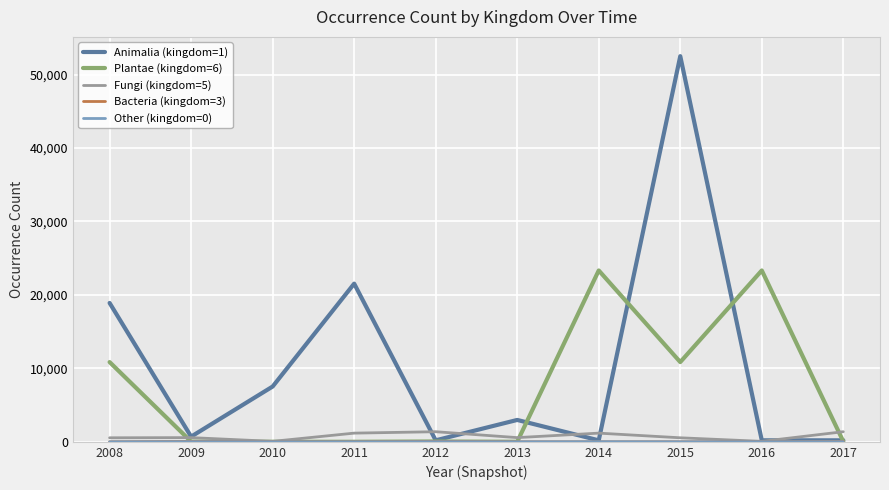

At which category is the sum across all series the highest?

2015